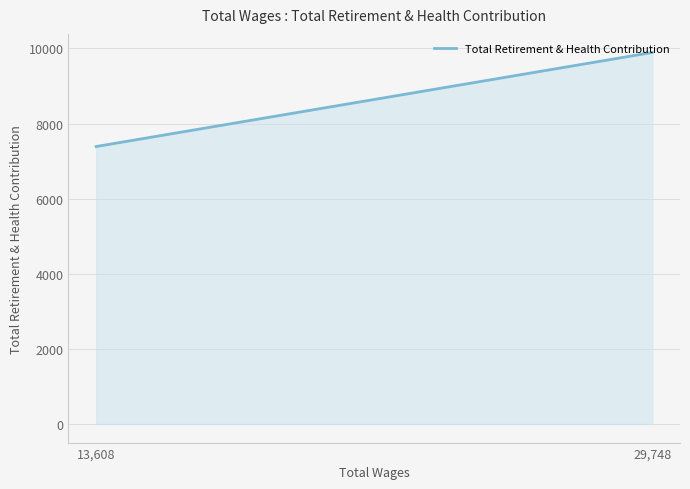

What is the minimum value shown in the chart?

7388.8